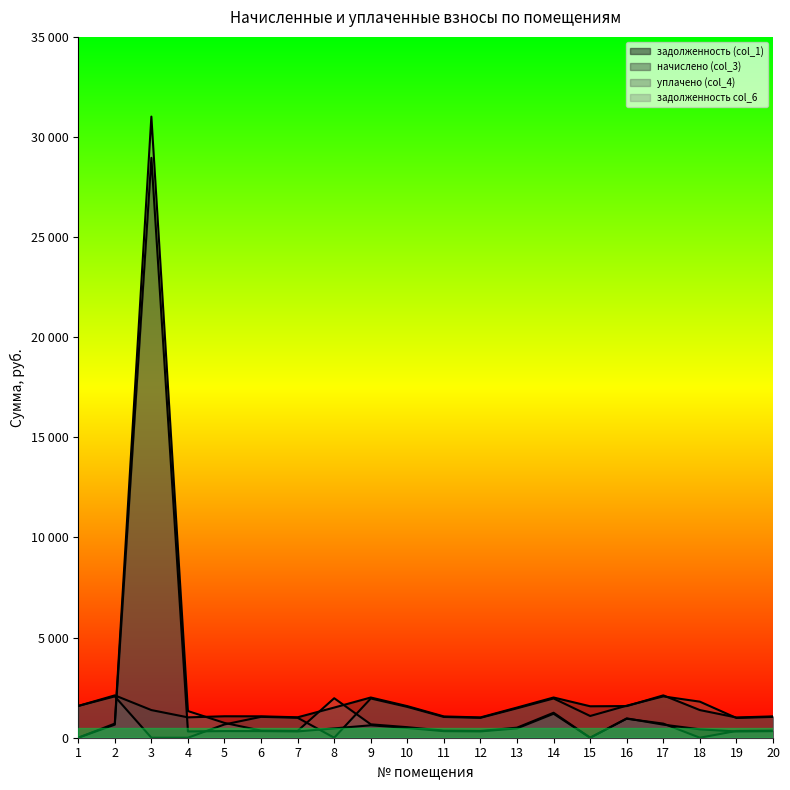

Reading right to left, what are all the values shown in this chart?

задолженность (col_1): 20=329.4	19=312.4	18=420.0	17=653.7	16=966.1	15=0.0	14=1197.8	13=467.4	12=317.0	11=328.4	10=487.6	9=620.9	8=465.7	7=315.4	6=330.3	5=331.3	4=314.4	3=28961.2	2=653.7	1=0.0
начислено (col_3): 20=1065.5	19=1010.8	18=1381.0	17=2114.9	16=1580.5	15=1570.9	14=2008.7	13=1506.5	12=1014.0	11=1062.3	10=1577.3	9=2008.7	8=1506.5	7=1020.4	6=1068.7	5=1071.9	4=1017.2	3=1381.0	2=2114.9	1=1587.0
уплачено (col_4): 20=1039.7	19=986.3	18=1800.9	17=2063.6	16=1600.0	15=1085.3	14=1960.3	13=1470.0	12=993.5	11=1036.5	10=1539.1	9=1960.0	8=0.0	7=995.7	6=1042.8	5=663.1	4=0.0	3=0.0	2=2063.6	1=1587.0
задолженность col_6: 20=355.2	19=336.9	18=0.0	17=705.0	16=947.5	15=0.0	14=1247.2	13=502.2	12=338.0	11=354.1	10=525.8	9=669.5	8=1972.1	7=340.1	6=356.2	5=739.2	4=1331.6	3=31019.3	2=705.0	1=0.0